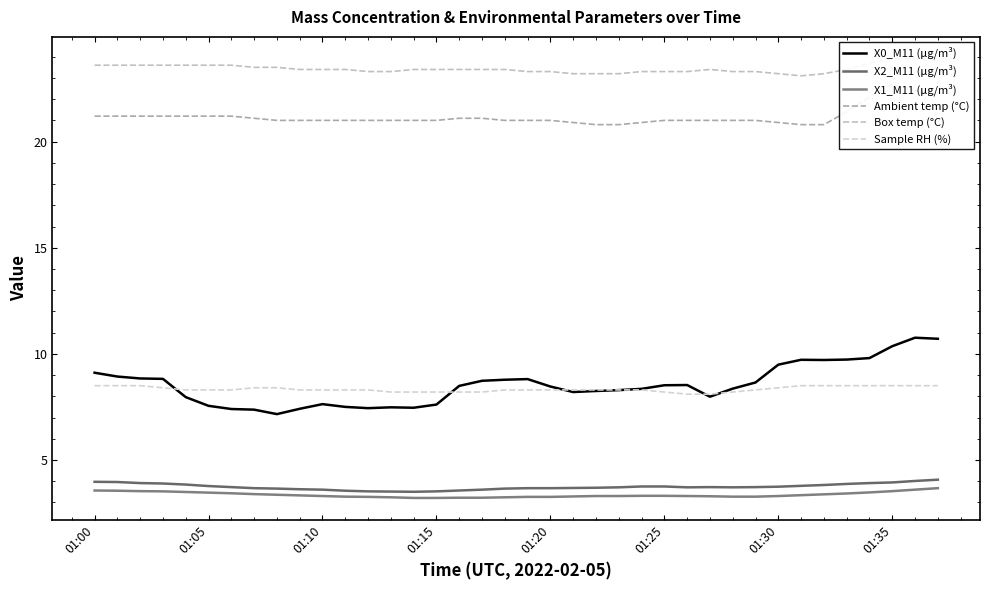

How many lines are shown in the chart?

6